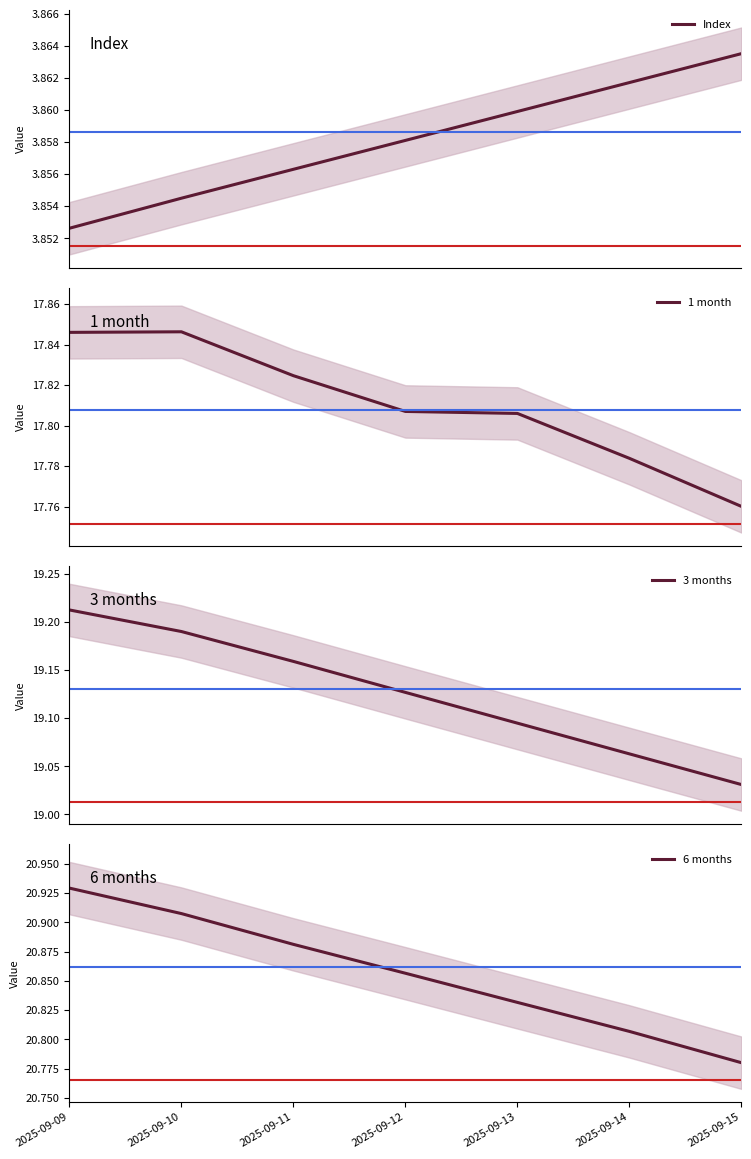

True or false: Index and 1 month intersect in this chart.

False